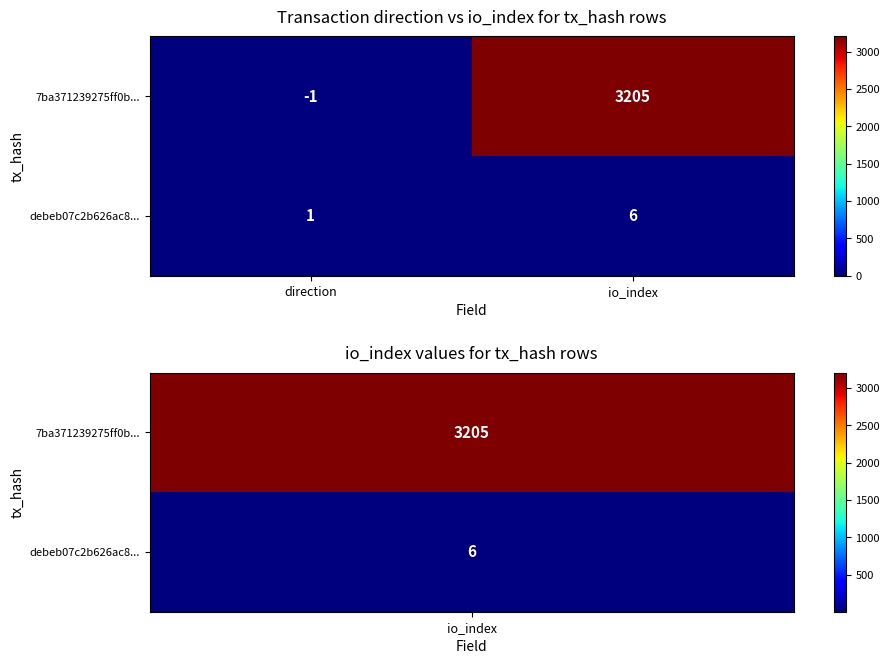

Rank the series by their average value, from lowest to highest.

debeb07c2b626ac8..., 7ba371239275ff0b...